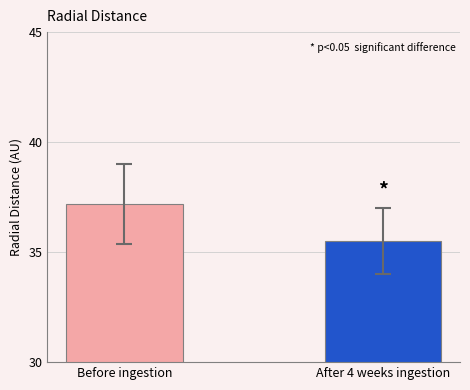

What is the maximum value shown in the chart?

37.2